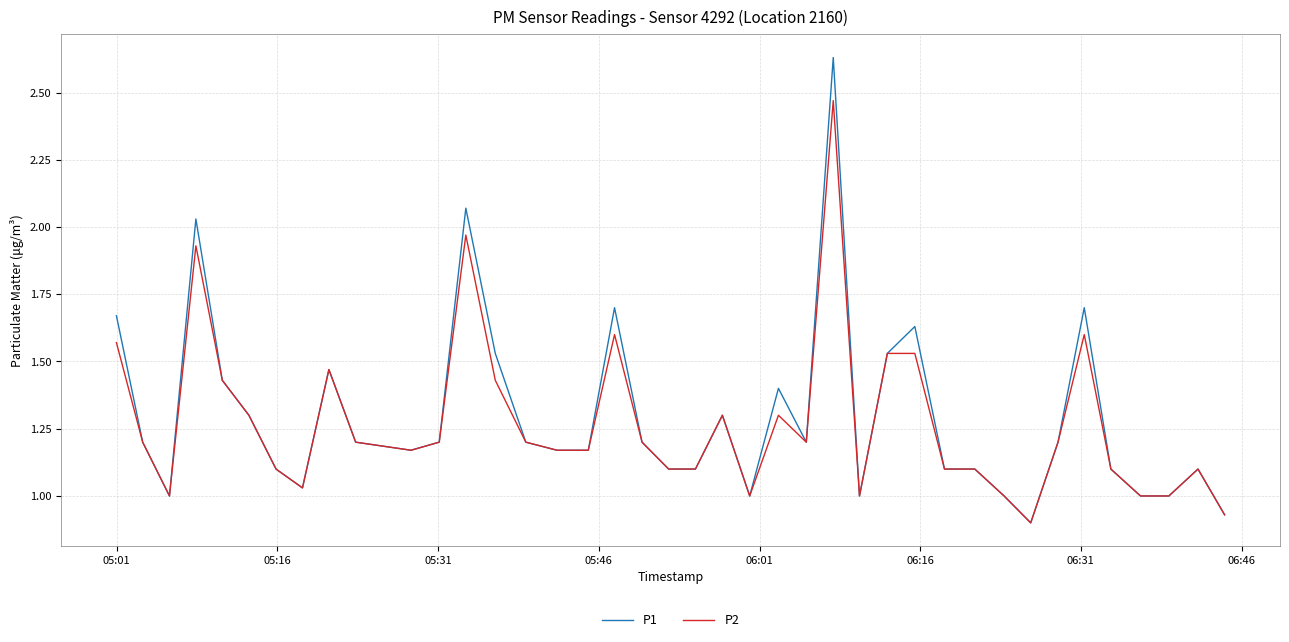

What are all the series names shown in the legend?

P1, P2